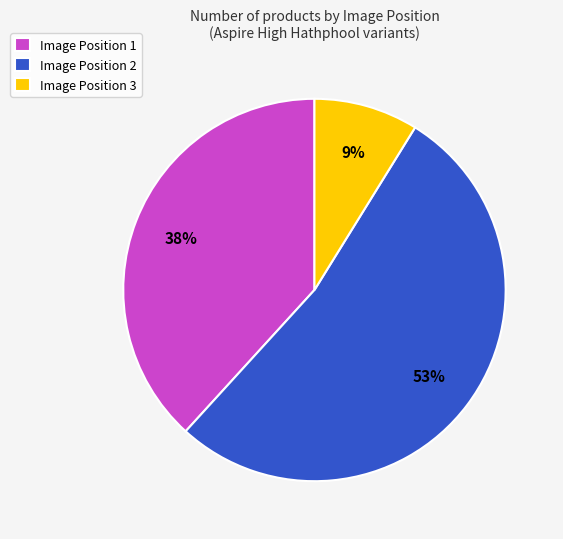

What is the smallest slice in the pie chart?

Image Position 3